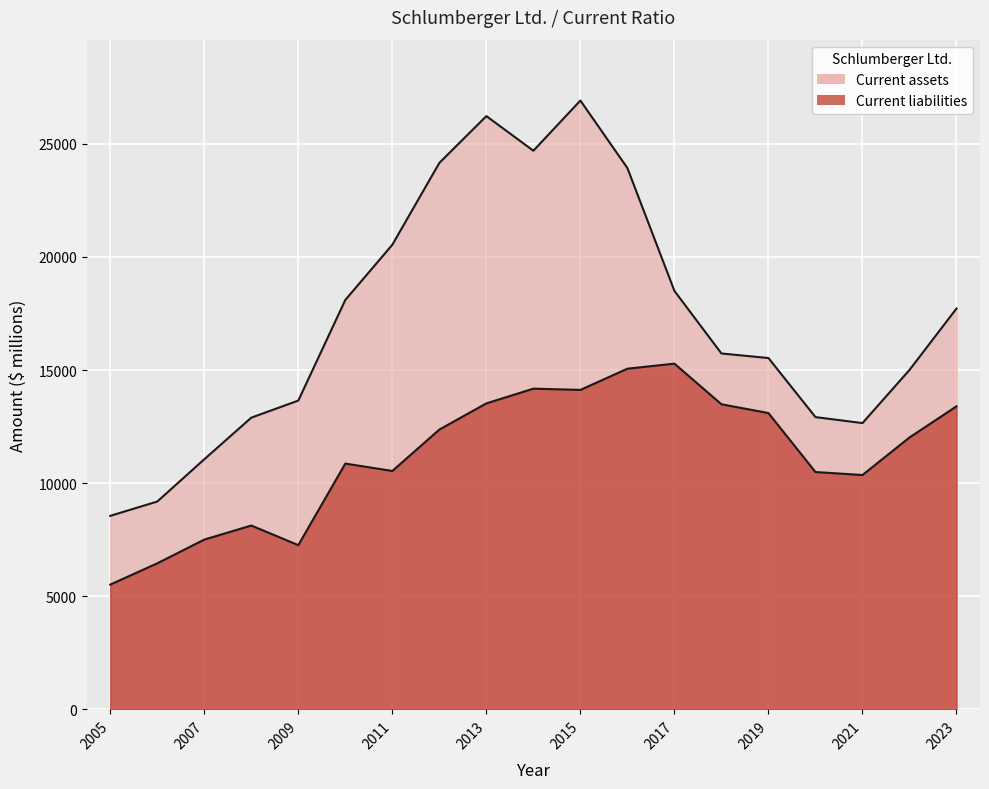

What is the value of the Current assets point at the 18th from the left?

15003